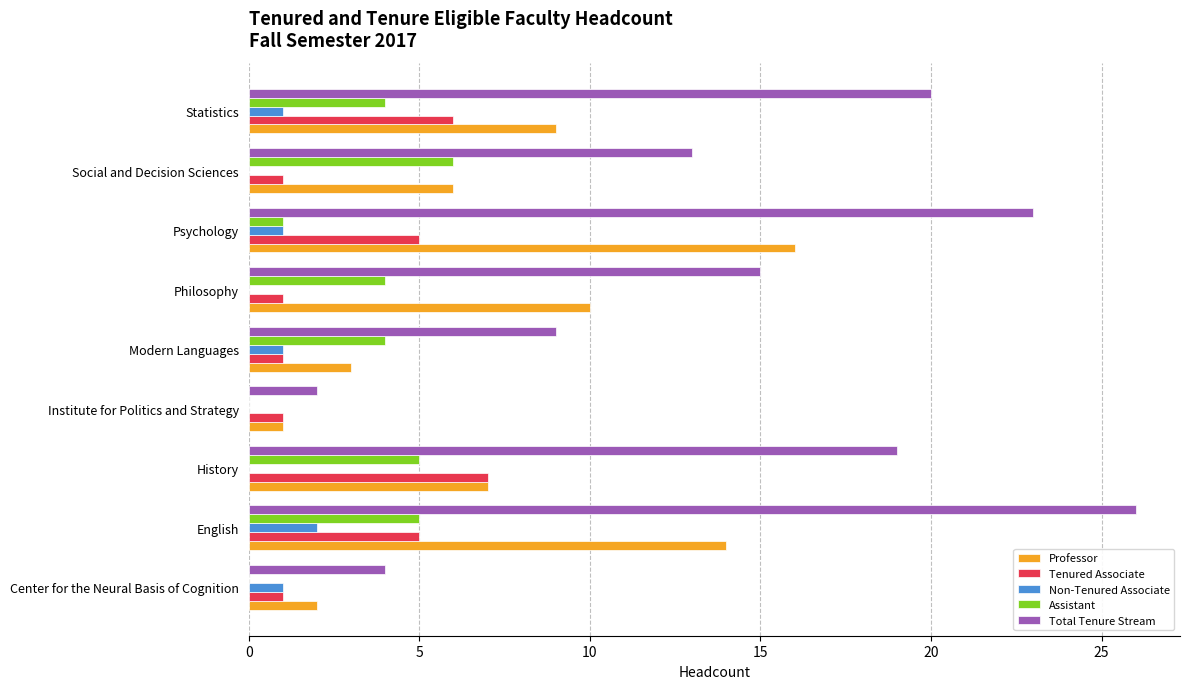

What is the maximum value for Total Tenure Stream?

26